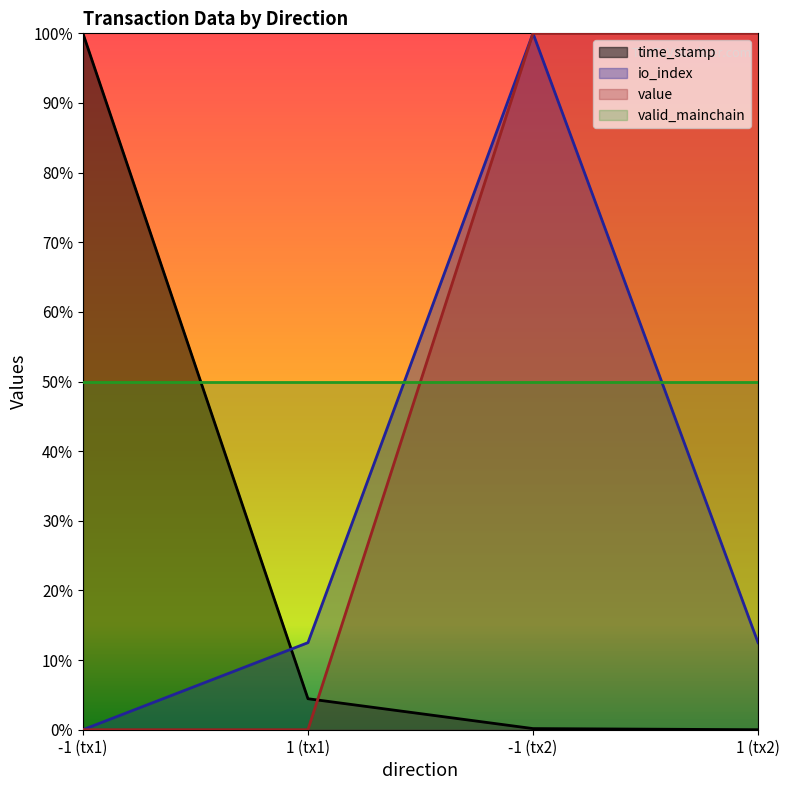

Which series changed the most between 1 (tx1) and -1 (tx2)?

value